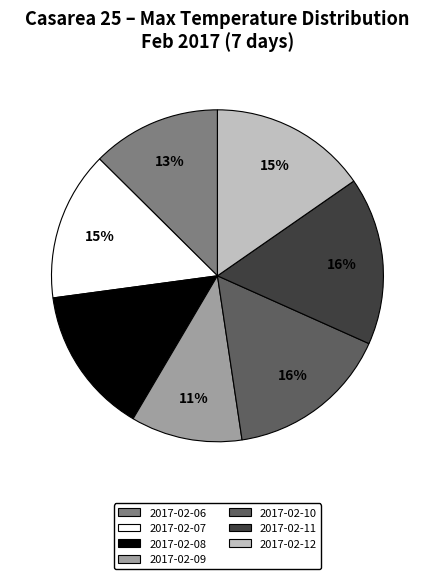

Which has a higher value, 2017-02-08 or 2017-02-12?

2017-02-12